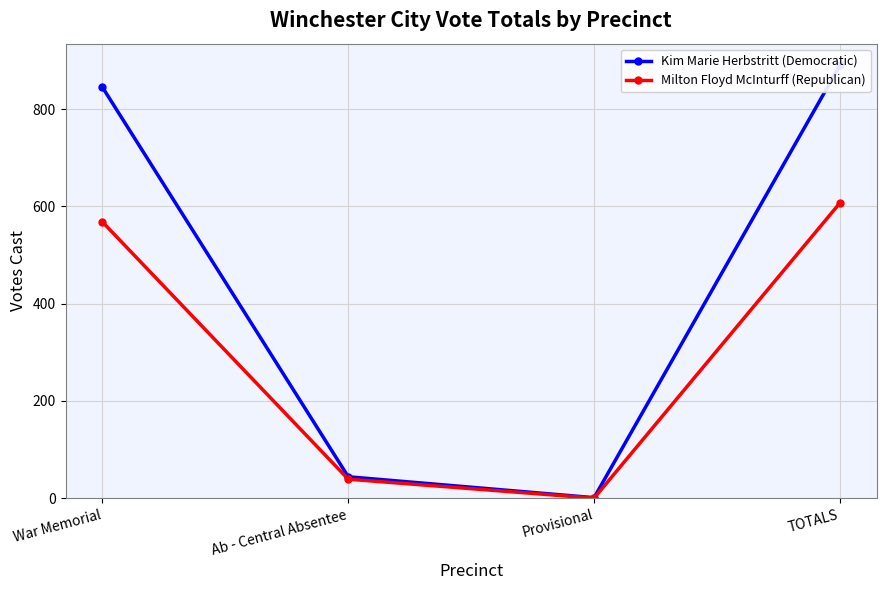

Which series changed the most between War Memorial and TOTALS?

Kim Marie Herbstritt (Democratic)